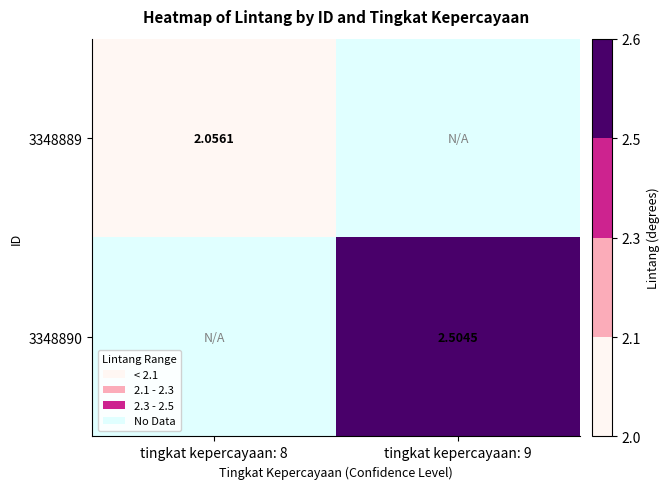

Is the value of 3348889 at tingkat kepercayaan: 8 greater than the value of 3348890 at tingkat kepercayaan: 9?

No